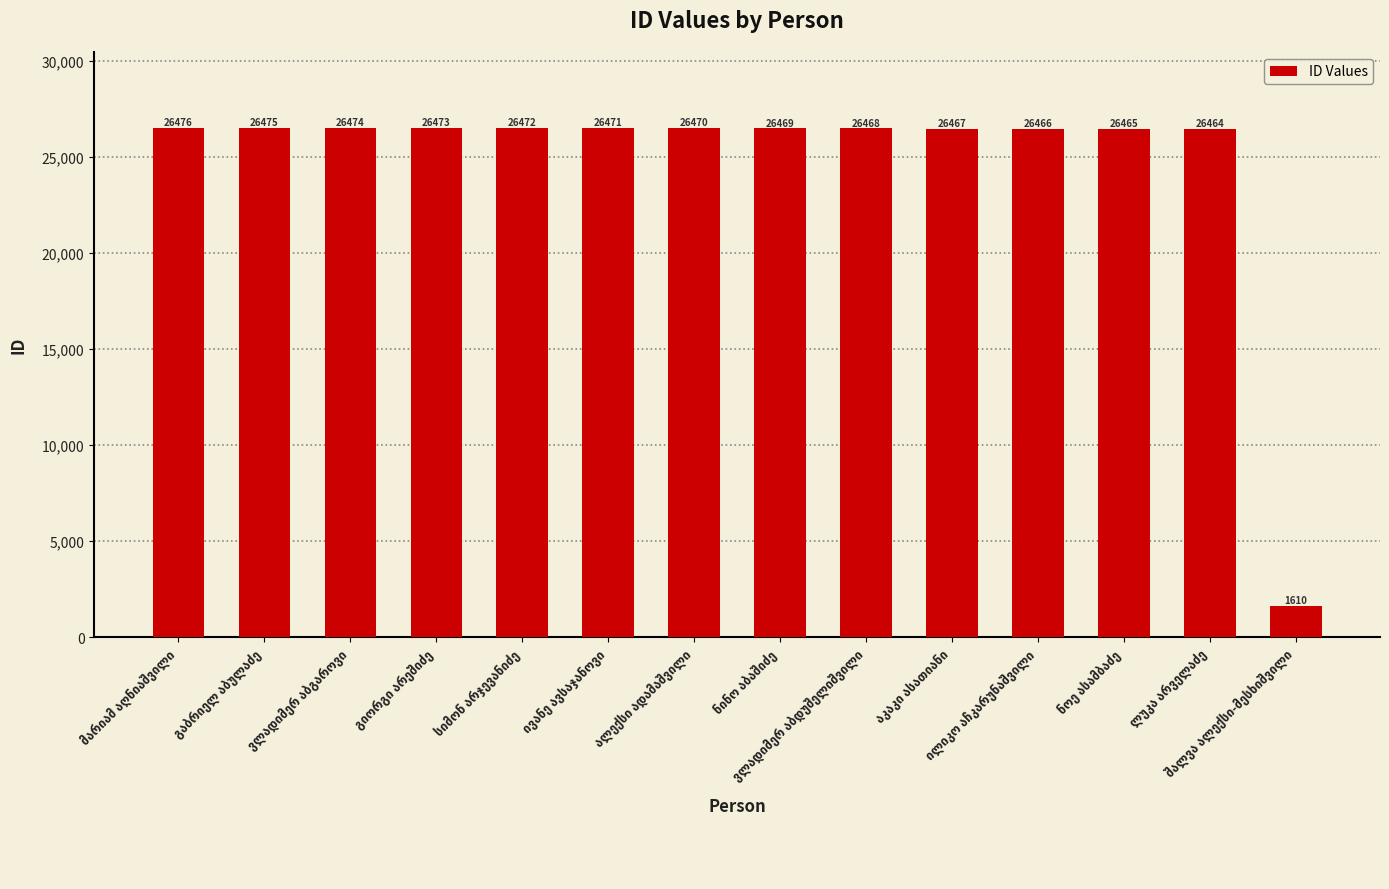

Reading right to left, extract all data points from this chart.

1610	26464	26465	26466	26467	26468	26469	26470	26471	26472	26473	26474	26475	26476